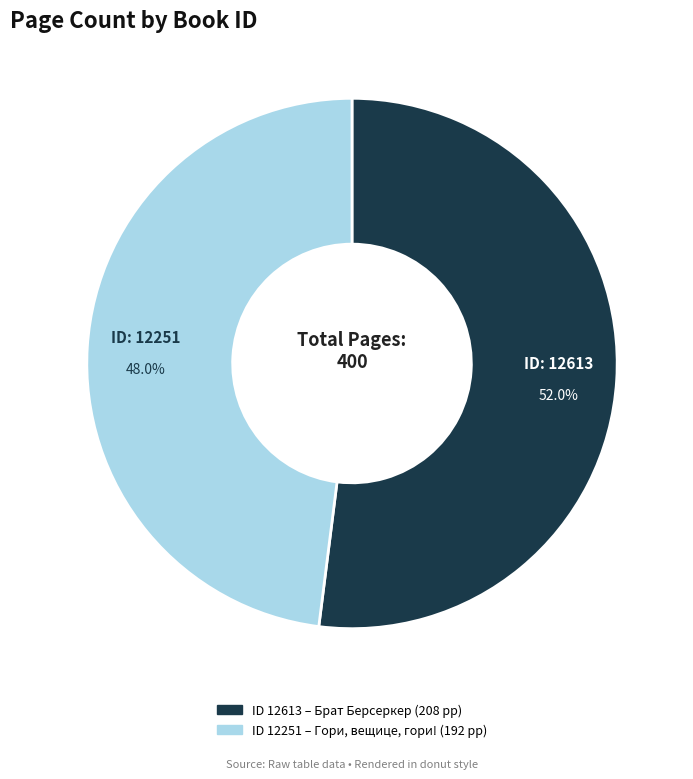

Is there a majority slice in this chart?

Yes